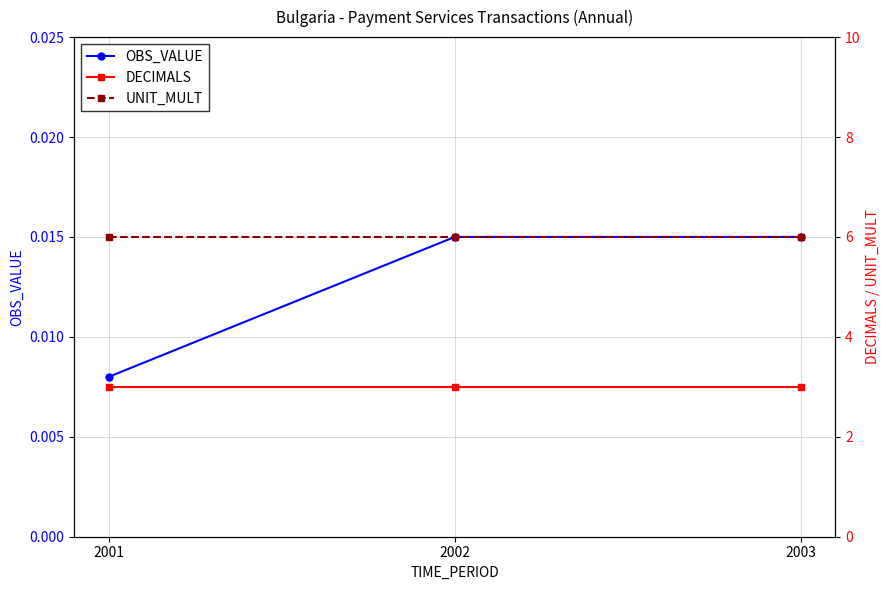

Reading left to right, transcribe all the data shown in this chart.

OBS_VALUE: 0.0	0.0	0.0
DECIMALS: 3.0	3.0	3.0
UNIT_MULT: 6.0	6.0	6.0